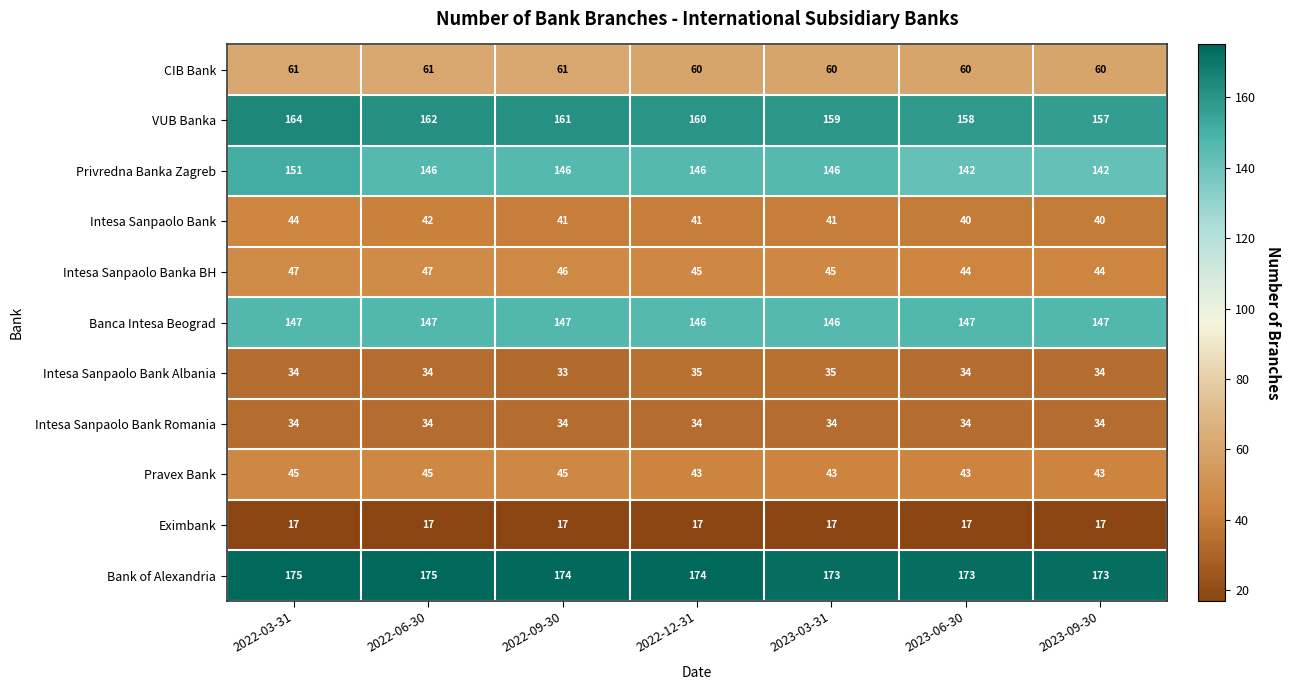

What is the greatest value displayed?

175